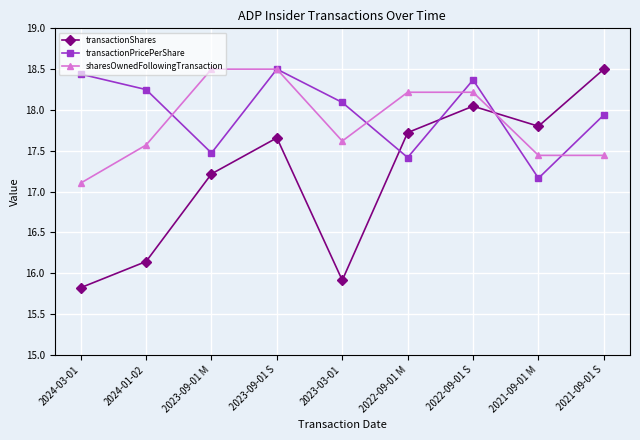

What is the spread (max minus min) of values at 2021-09-01 M?

0.6